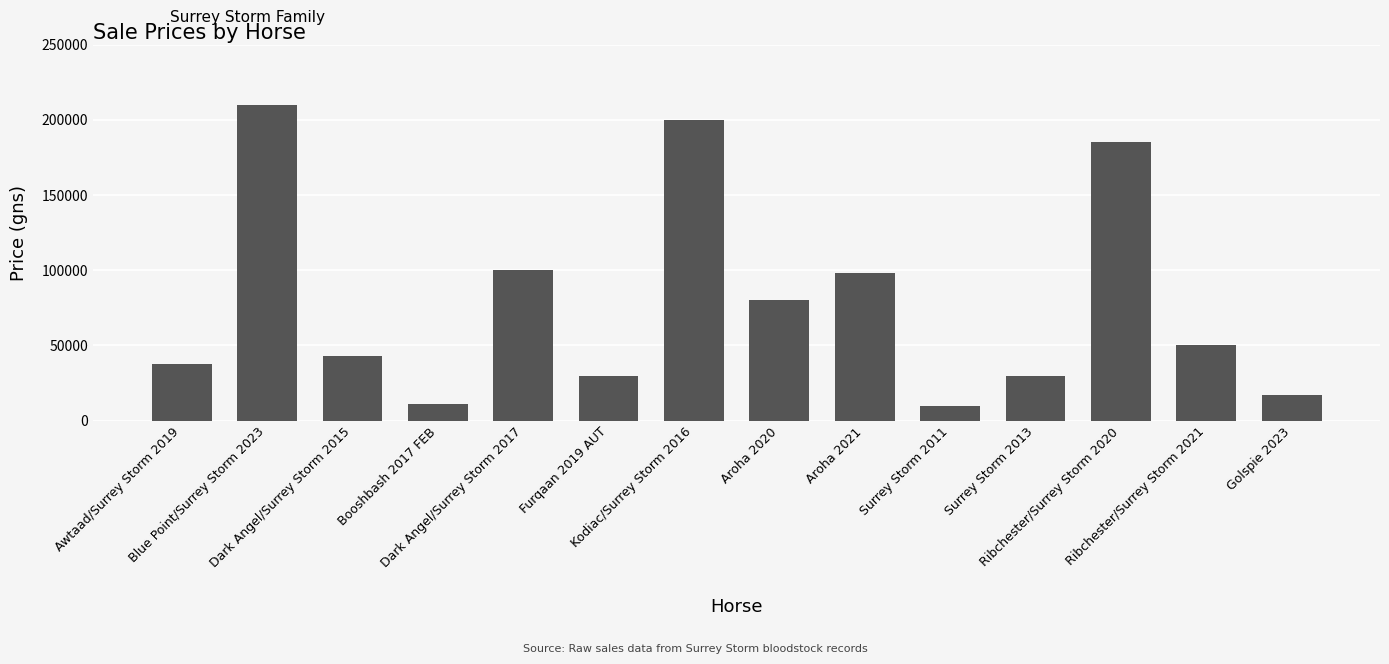

Reading left to right, transcribe all the data shown in this chart.

38000	210000	43000	11000	100000	30000	200000	80000	98000	10000	30000	185000	50000	17000